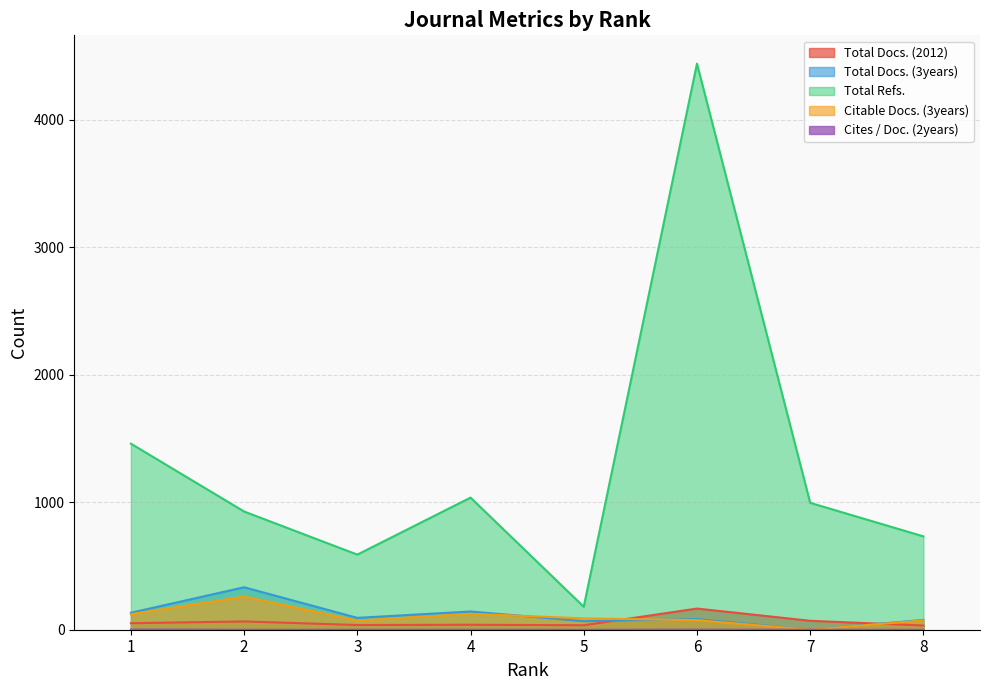

What is the value of the Total Docs. (3years) point at the 5th from the left?

67